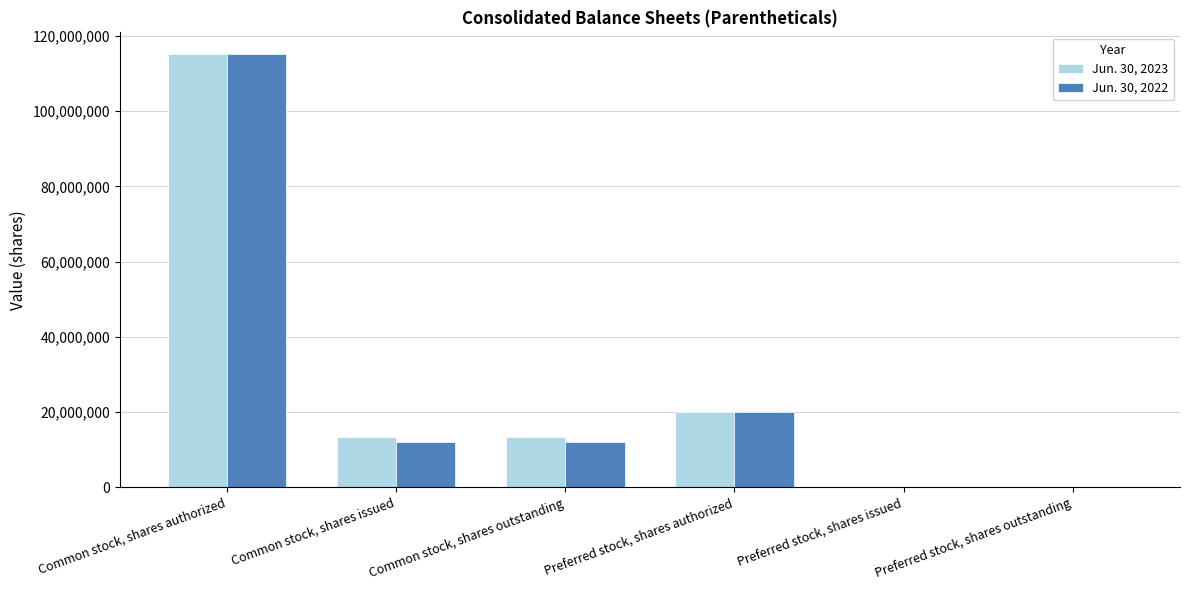

At which category is the sum across all series the highest?

Common stock, shares authorized